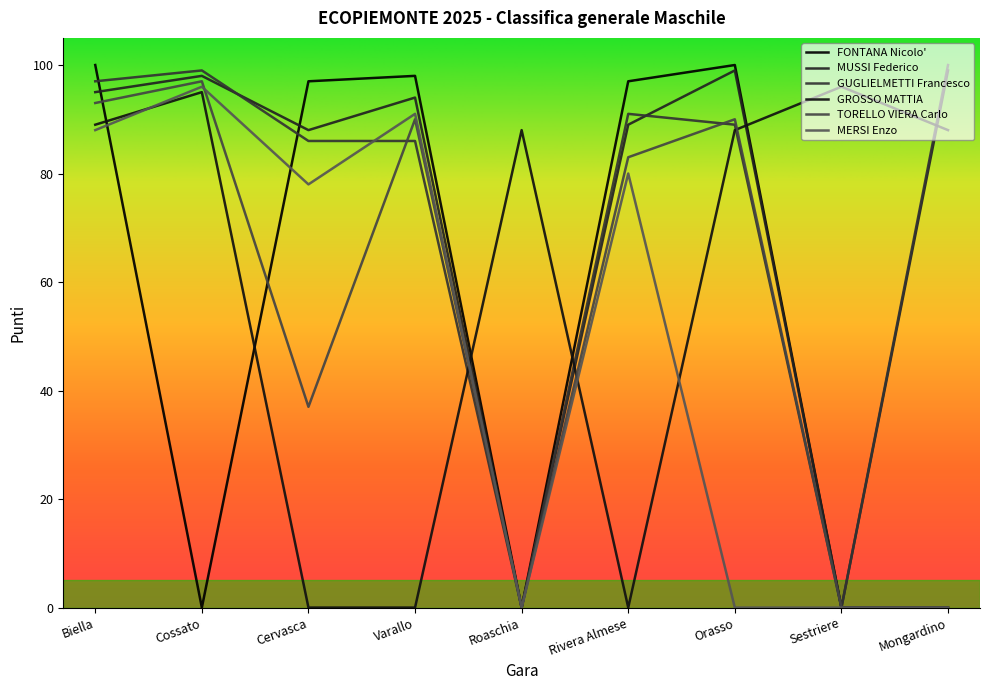

At which category does TORELLO VIERA Carlo reach its first local valley?

Cervasca